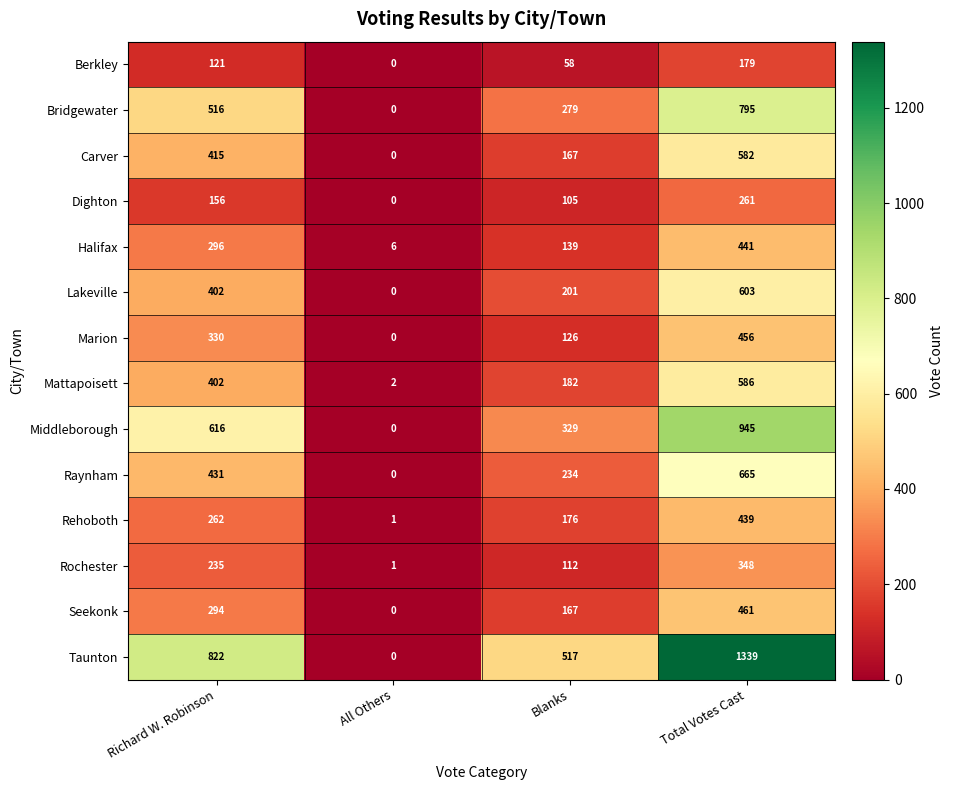

What value does the Berkley series have at Blanks?

58